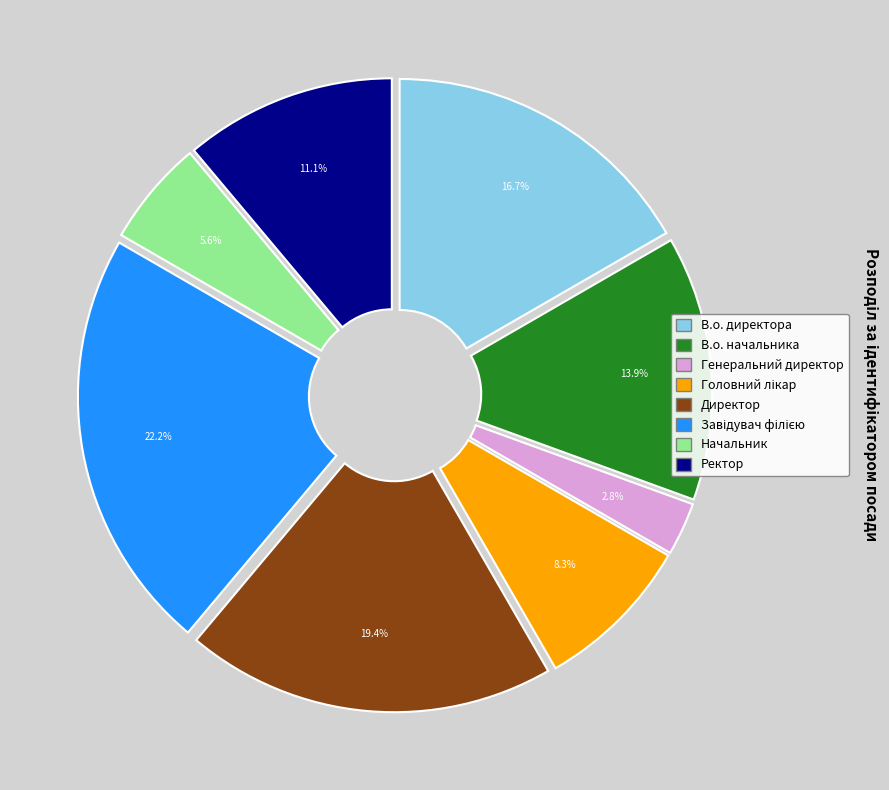

How many slices are in this pie chart?

8